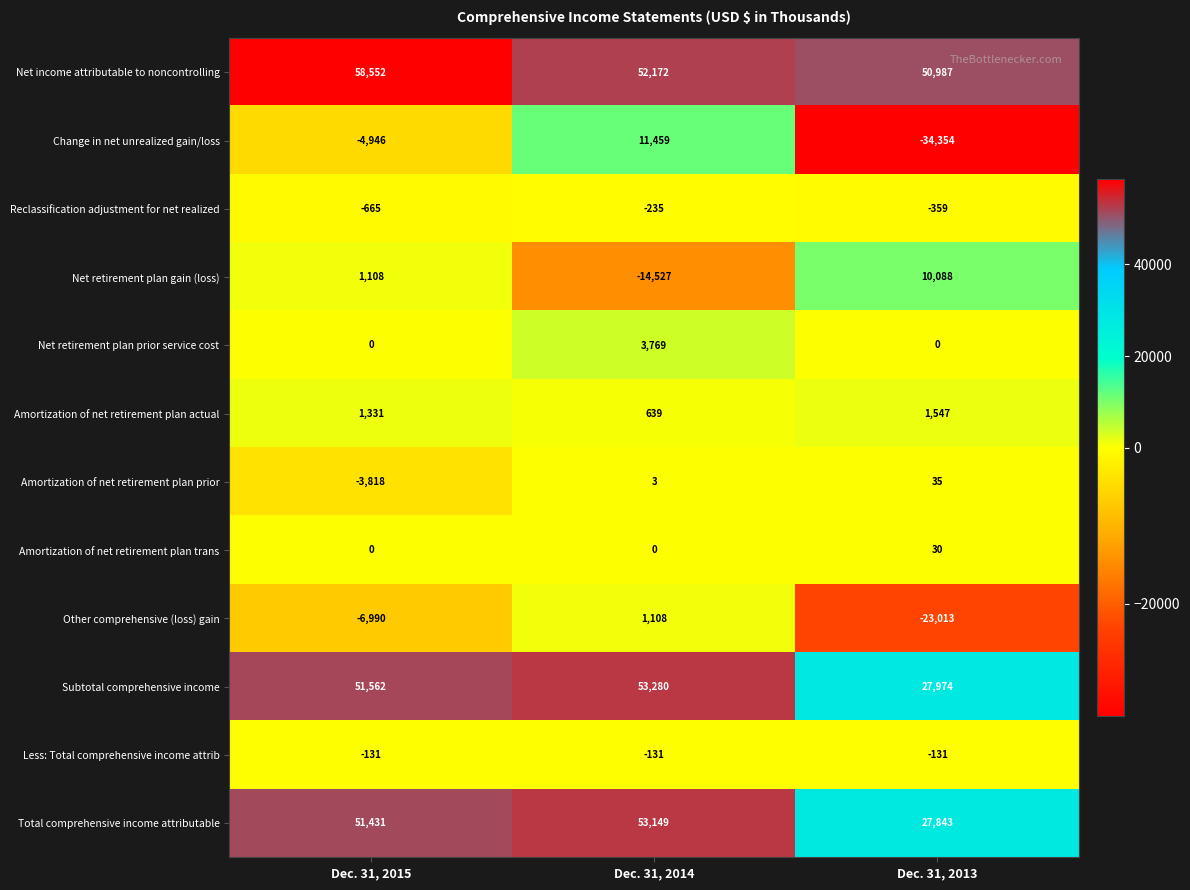

The Amortization of net retirement plan prior series shows 2 at Dec. 31, 2014. True or false?

False